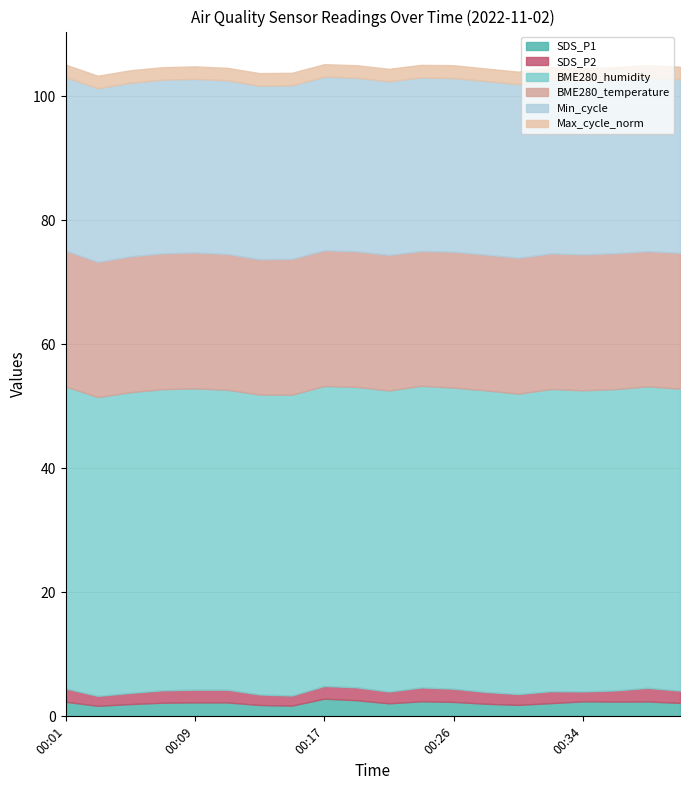

What is the sum of the SDS_P1 values at 00:21 and 00:15?

3.8